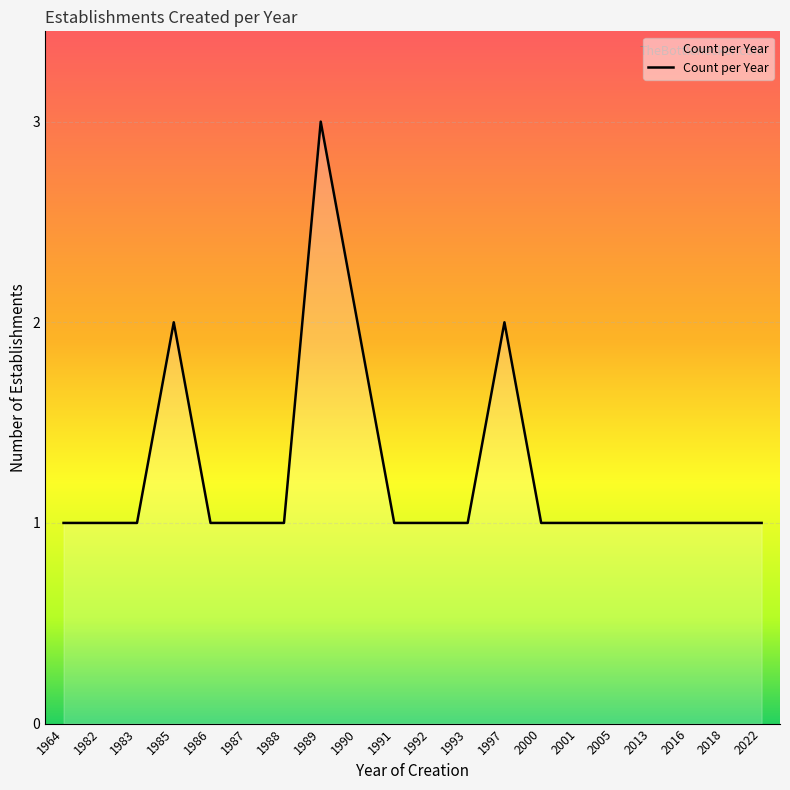

Reading left to right, list all the values displayed in this chart.

1	1	1	2	1	1	1	3	2	1	1	1	2	1	1	1	1	1	1	1